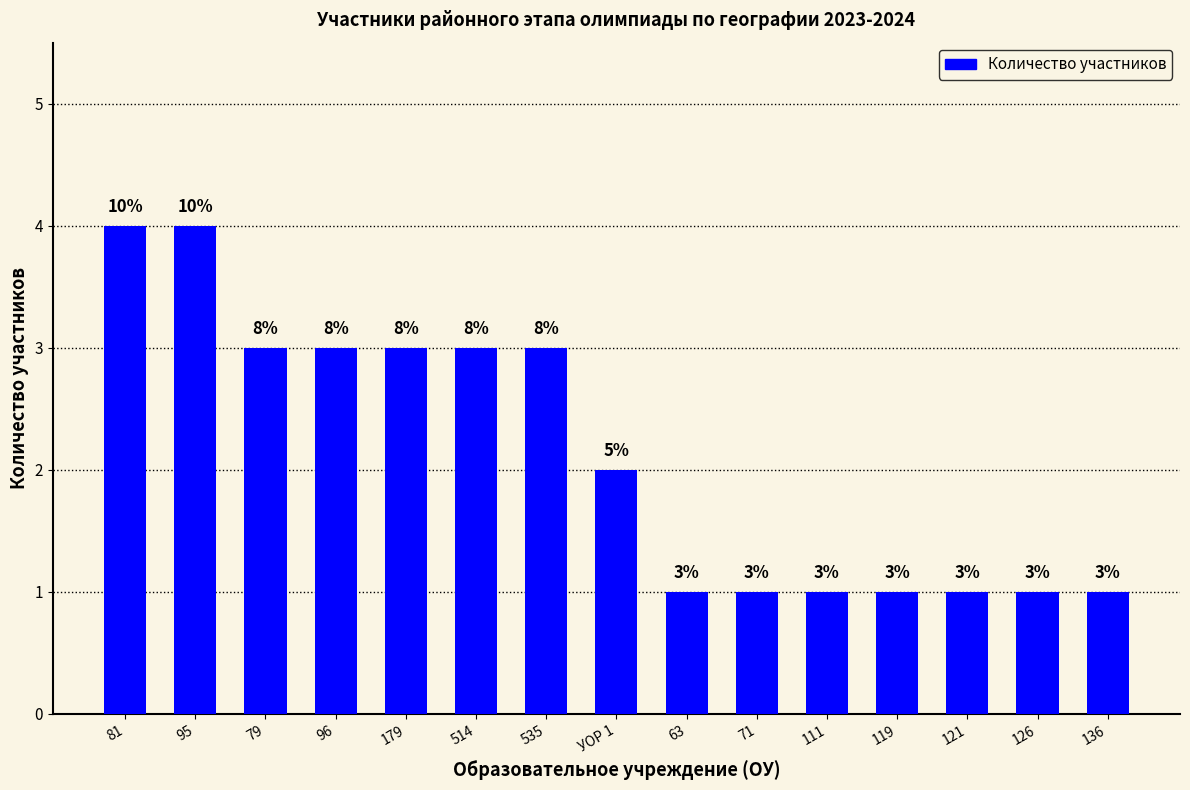

Are the bars horizontal?

No